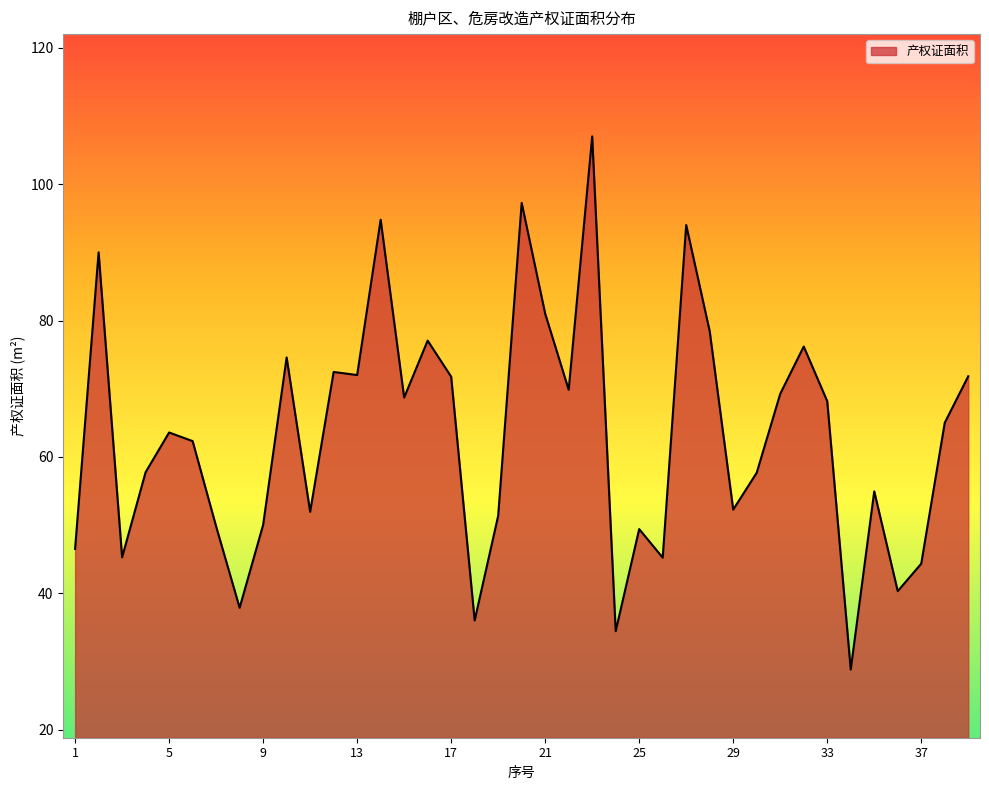

What is the difference between the maximum and minimum values?

78.2